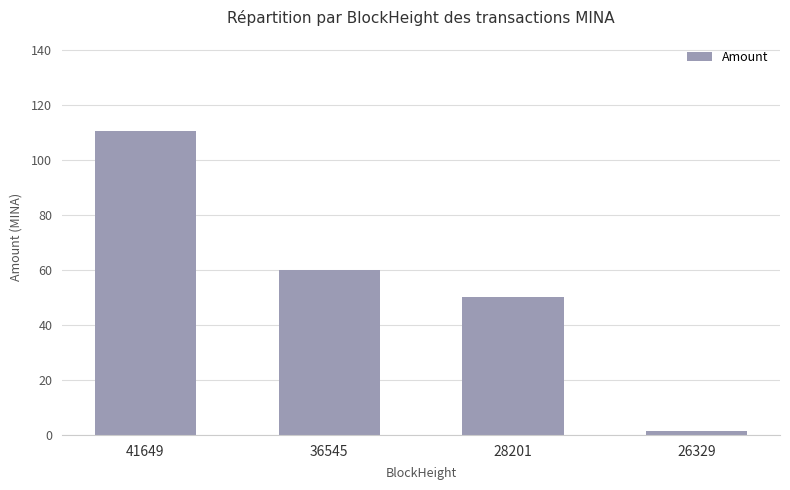

What is the difference between the maximum and minimum values?

109.0